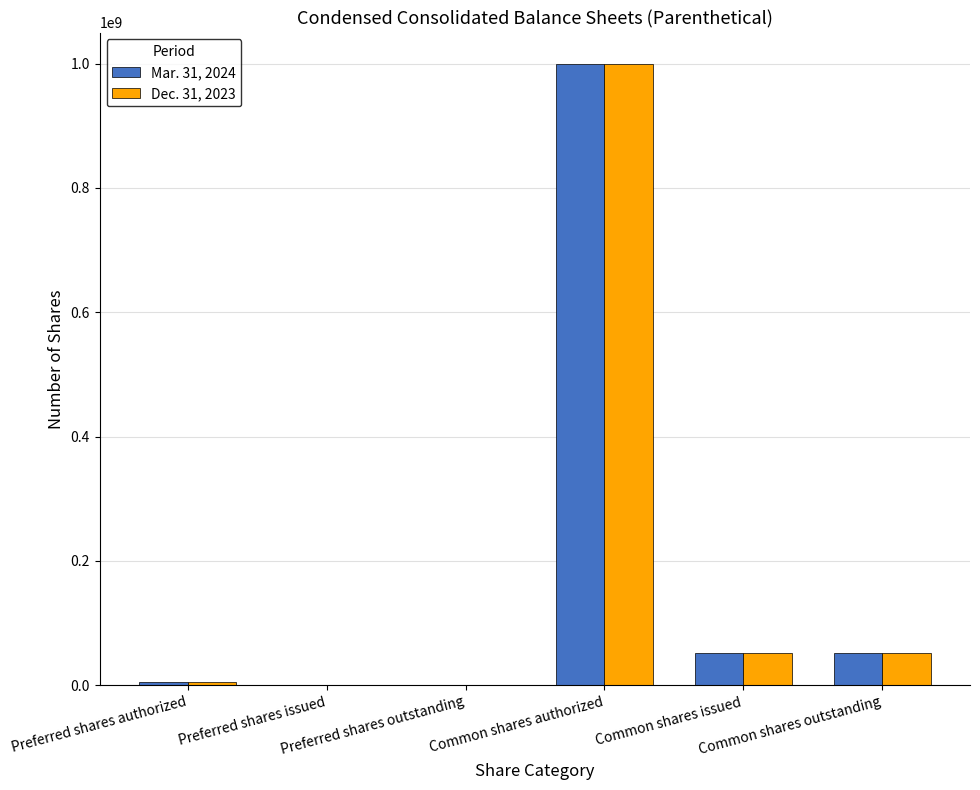

How many groups of bars are there?

6